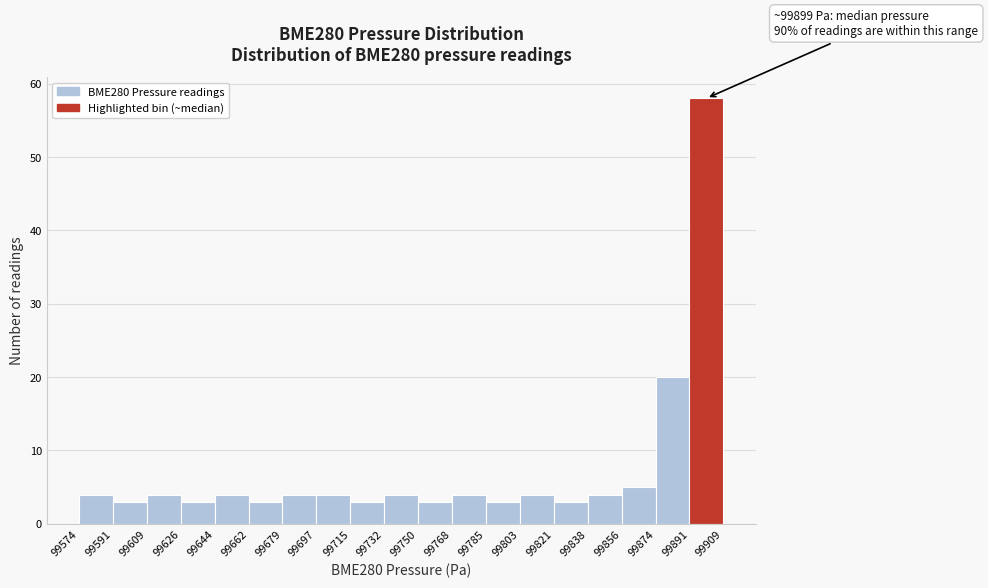

Over which range of the x-axis is the bar tallest?

99891 to 99909